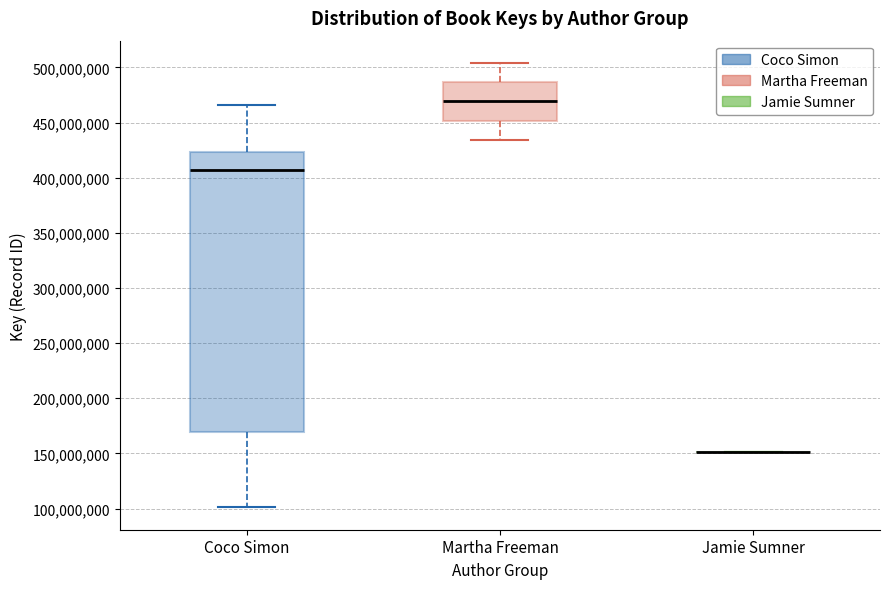

Reading left to right, transcribe this box plot: for each box, give where its median line is, the range the box spans, and where its two whiskers end, as read against the y-axis. The values are not printed on the chart, so give them approximately, as read against the axis.

Coco Simon: median 405000000, box 170000000 to 425000000, whiskers 100000000 to 465000000
Martha Freeman: median 470000000, box 450000000 to 485000000, whiskers 435000000 to 505000000
Jamie Sumner: box collapsed to a line at 150000000, whiskers 150000000 to 150000000